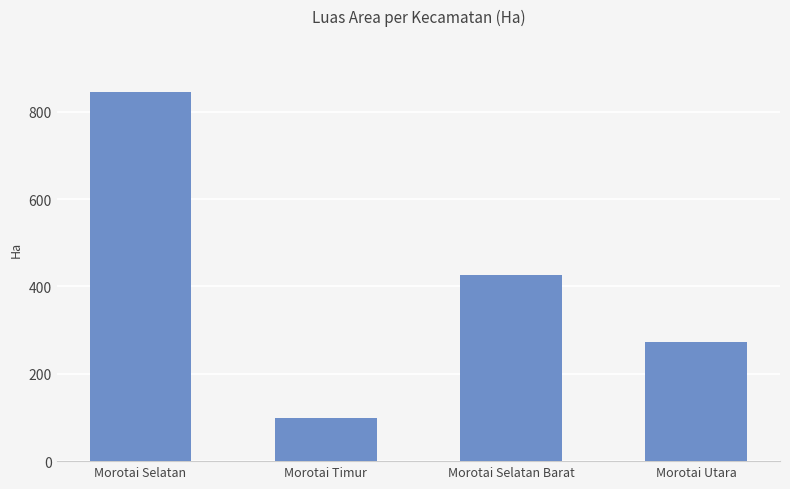

Reading right to left, transcribe all the data shown in this chart.

272.5	426.3	99.5	846.4